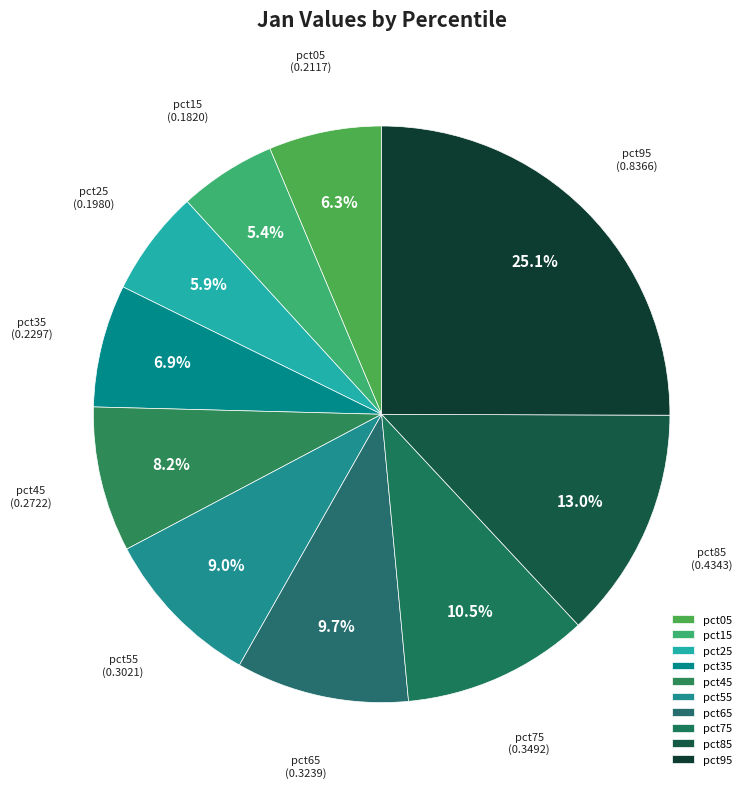

To the nearest percent, what is the difference between the pct75 and pct95 slice percentages?

15%